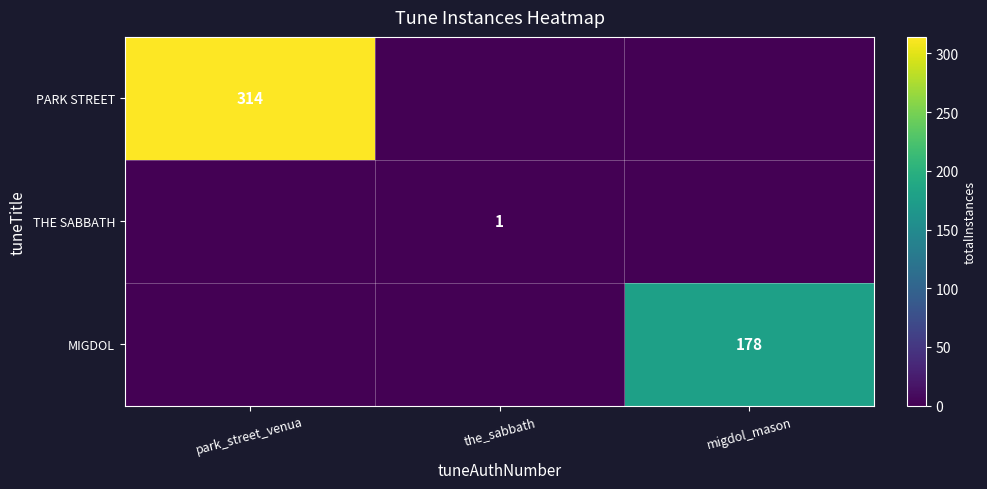

The value of MIGDOL at migdol_mason is 178. True or false?

True